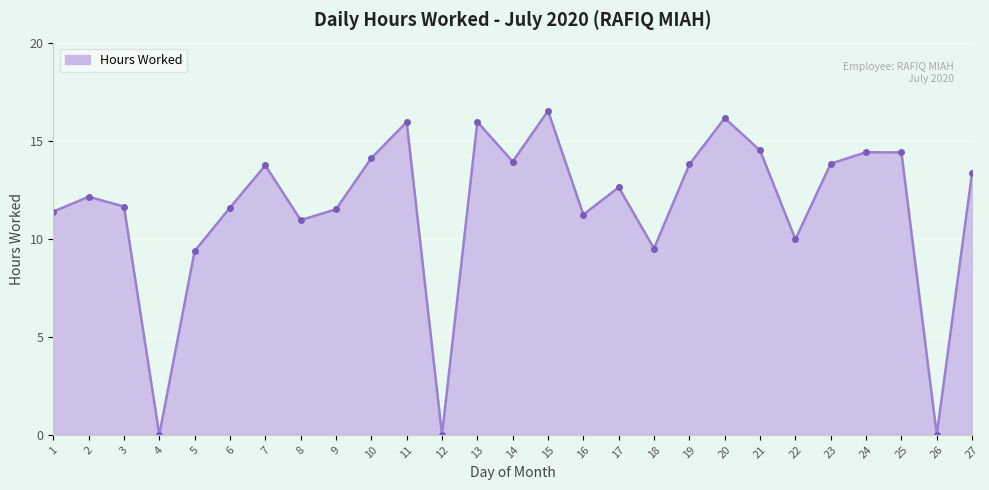

How many lines are shown in the chart?

1